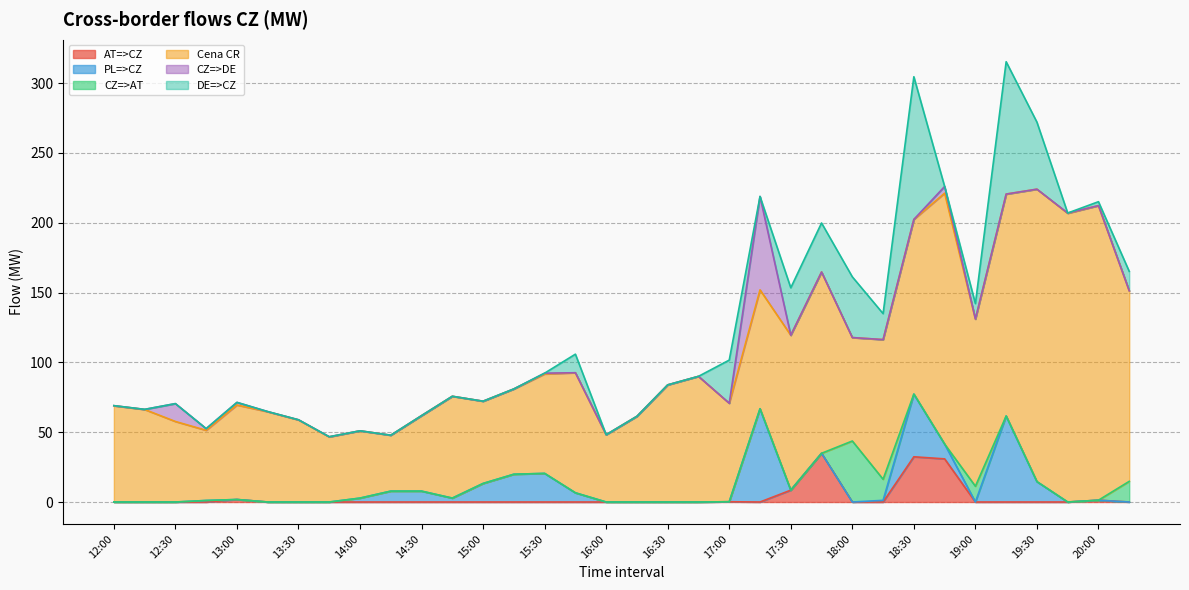

How many values in the CZ=>AT series exceed 0?

4